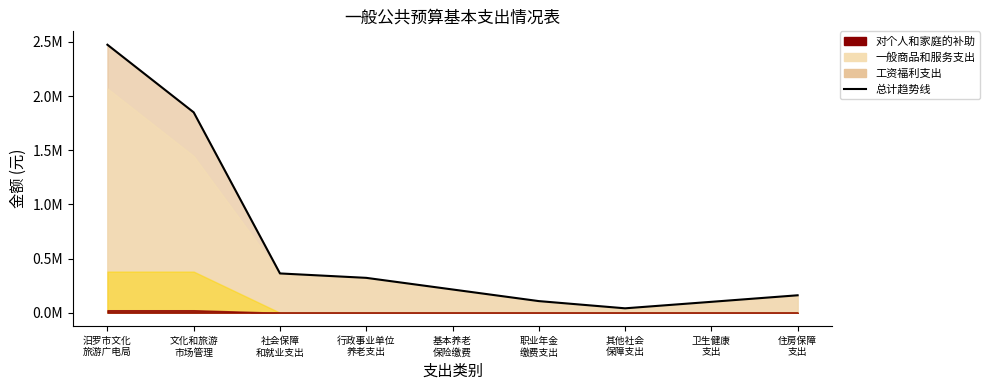

What is the sum of all values?

5630606